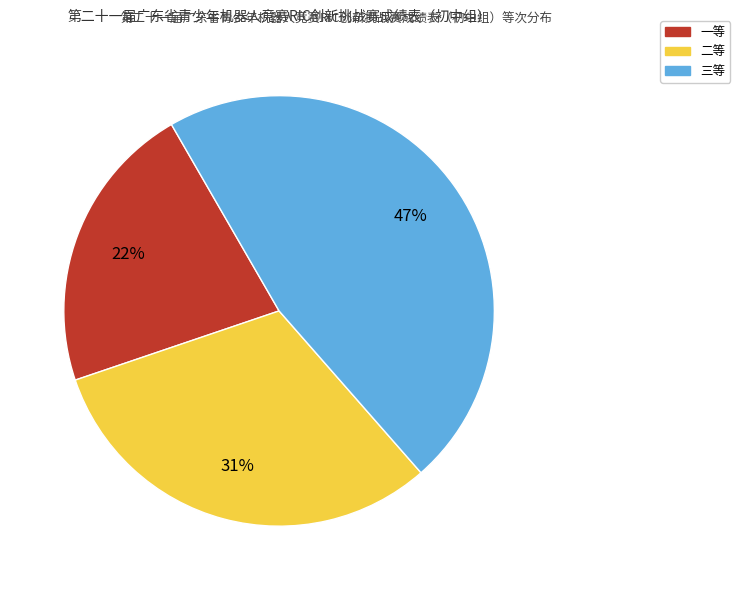

True or false: 一等 accounts for 9% of the total.

False